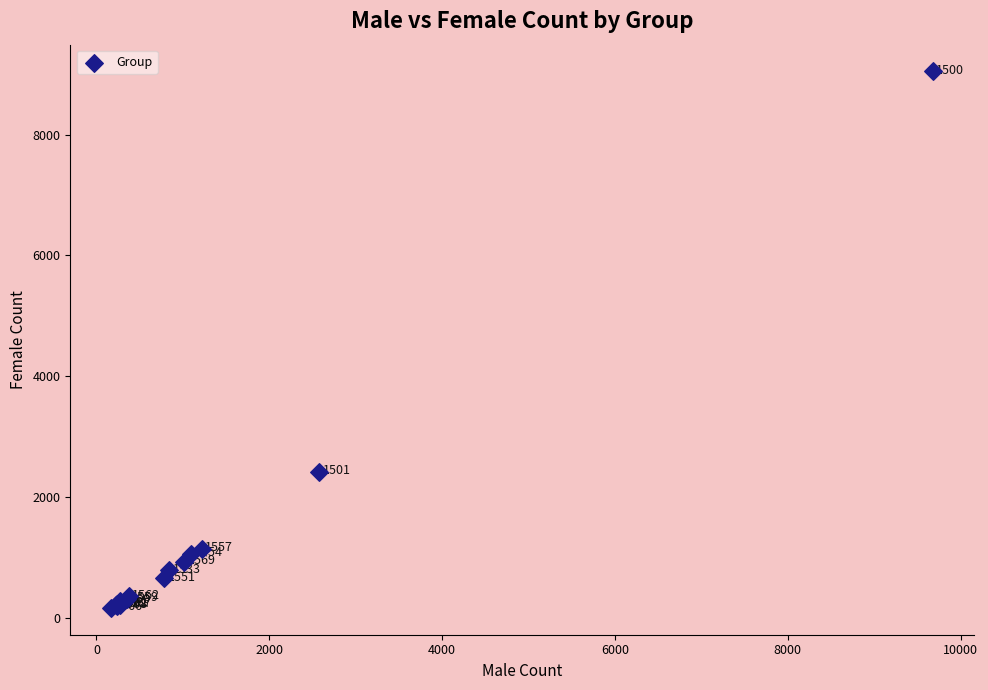

What Y value in the scatter plot is closest to 4607?

2422